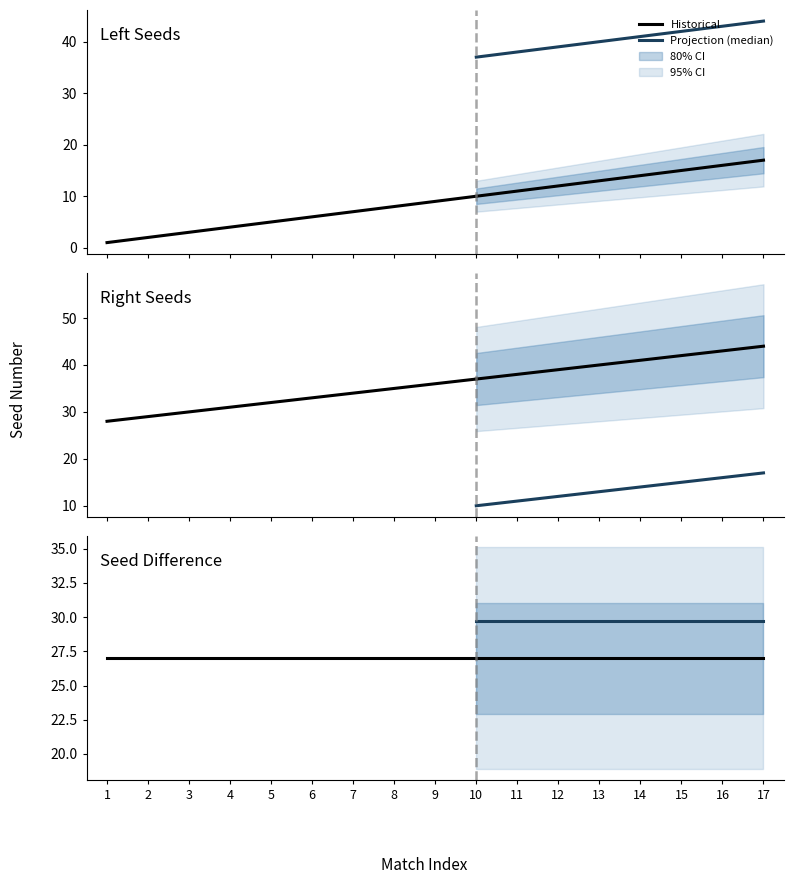

Rank the series at 11 from lowest to highest value.

left_seed, right_seed